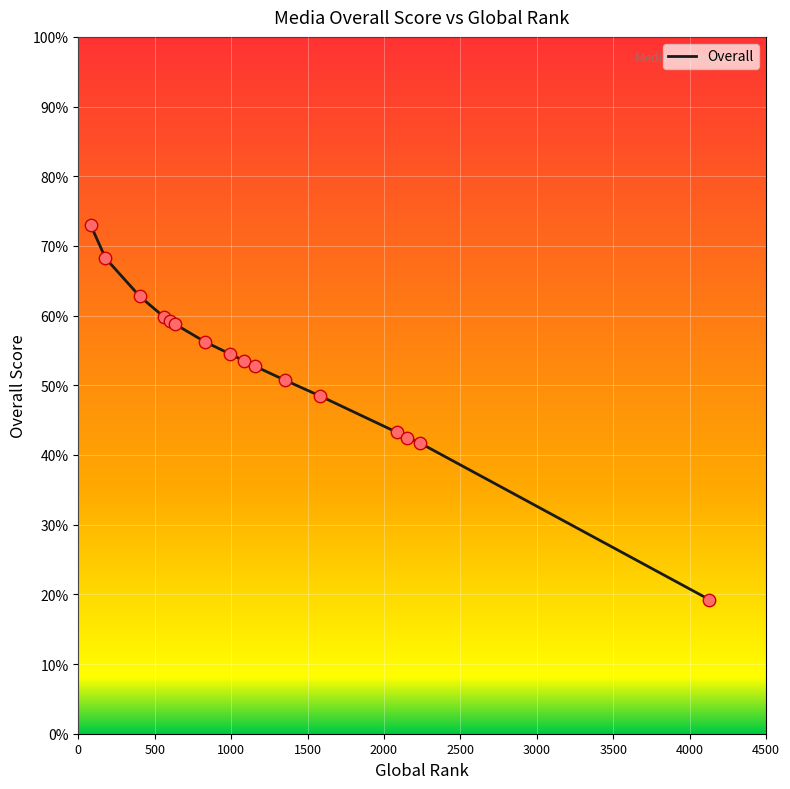

What is the greatest value displayed?

73.0